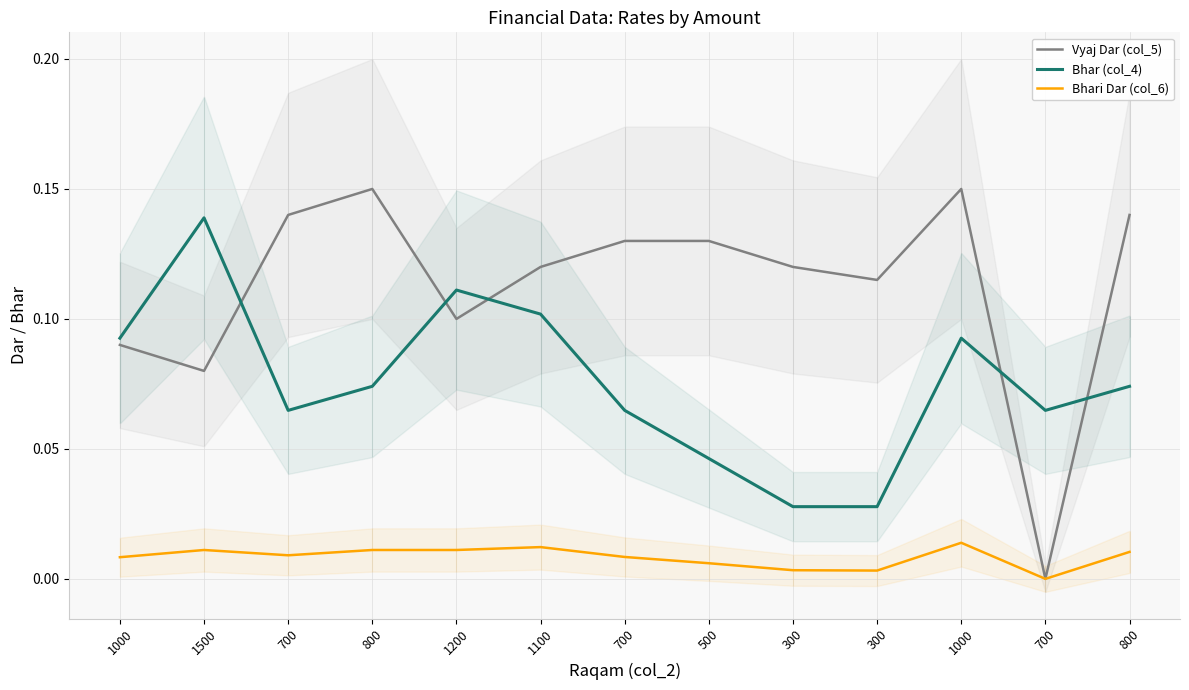

At how many categories does at least one series exceed 0?

13